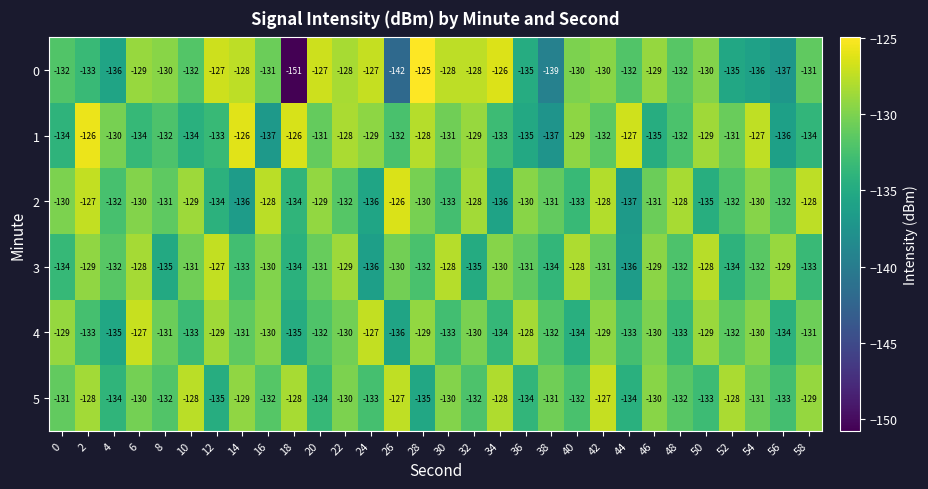

What value does the 2 series have at 40, to the nearest 10?

-130